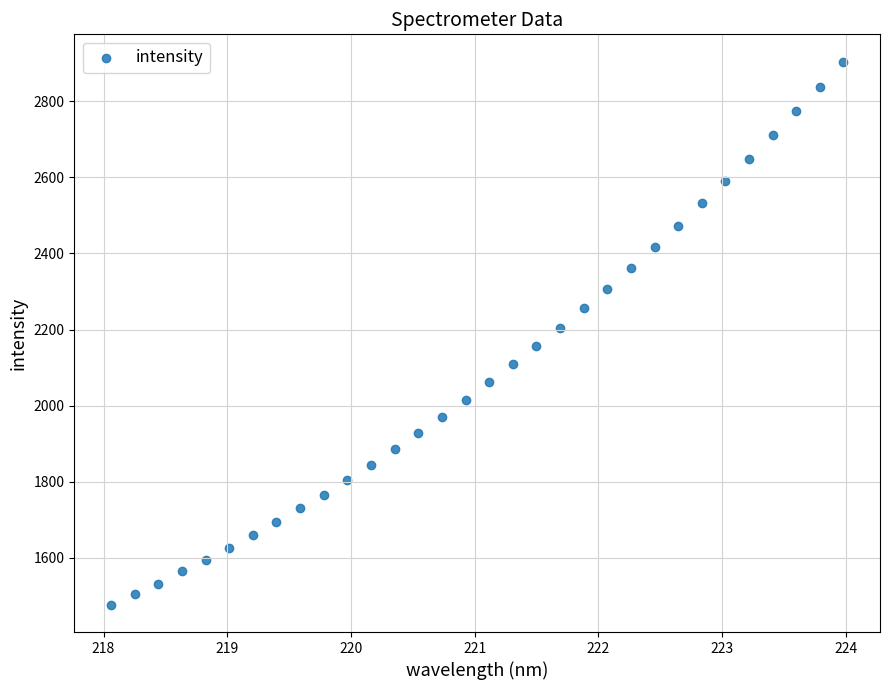

What is the range of X values (max minus min)?

5.9